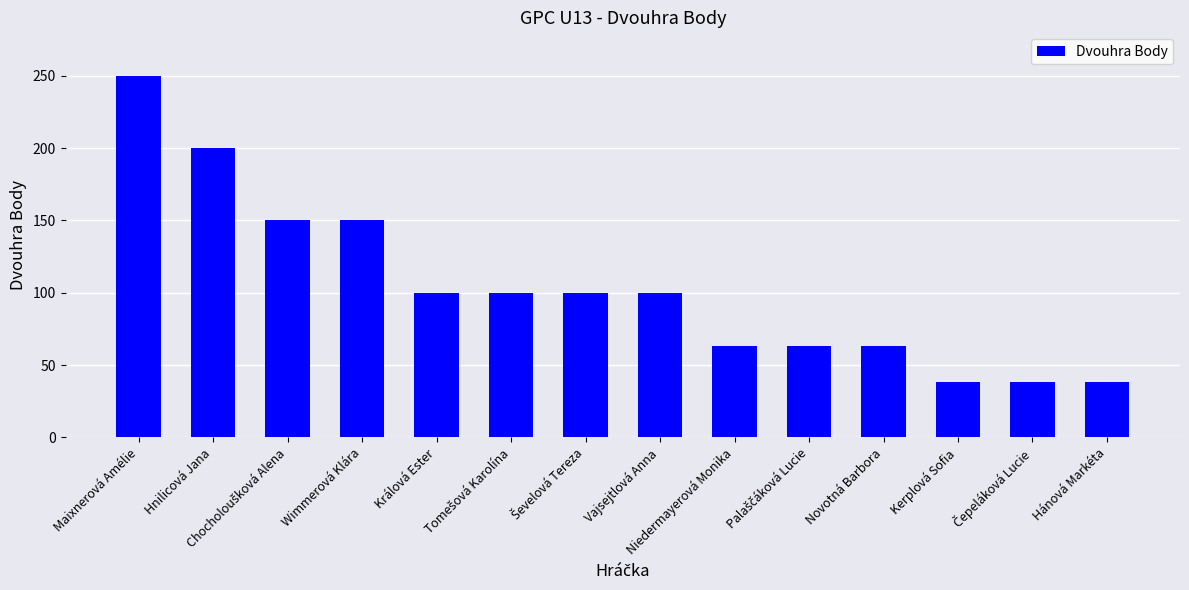

Is it true that the value at Hnilicová Jana is 82?

False